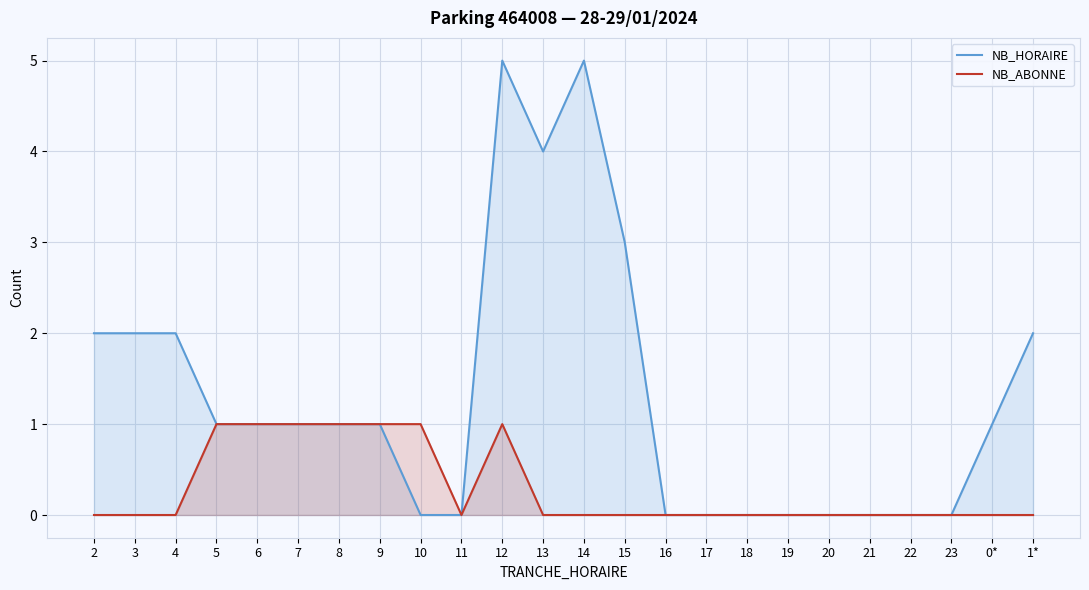

At which label does NB_HORAIRE reach its minimum?

10